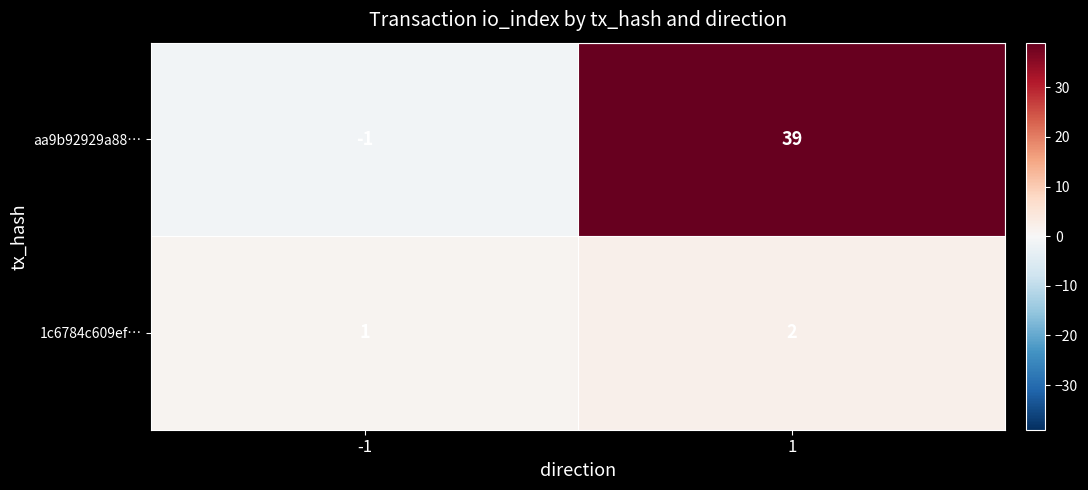

What is the sum of all 1c6784c609ef… values?

3